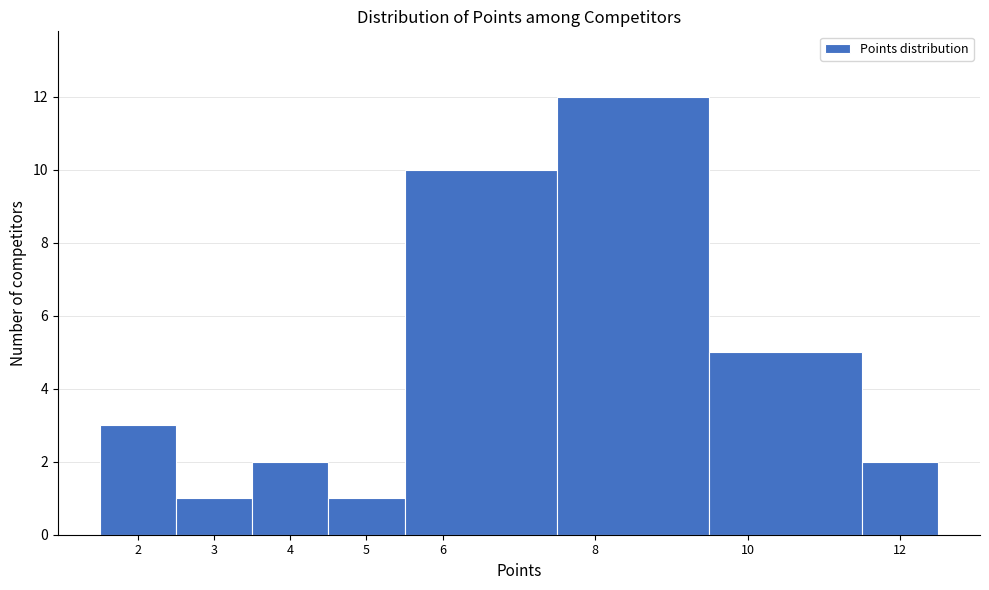

Which range on the x-axis has the tallest bar?

7.5 to 9.5